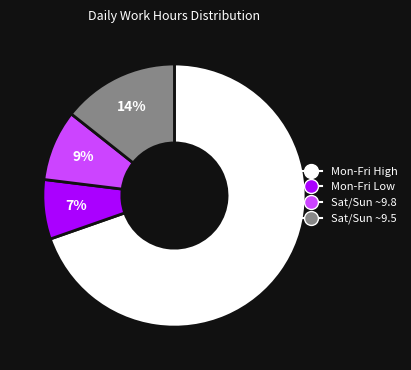

To the nearest percent, what is the average slice percentage?

25%